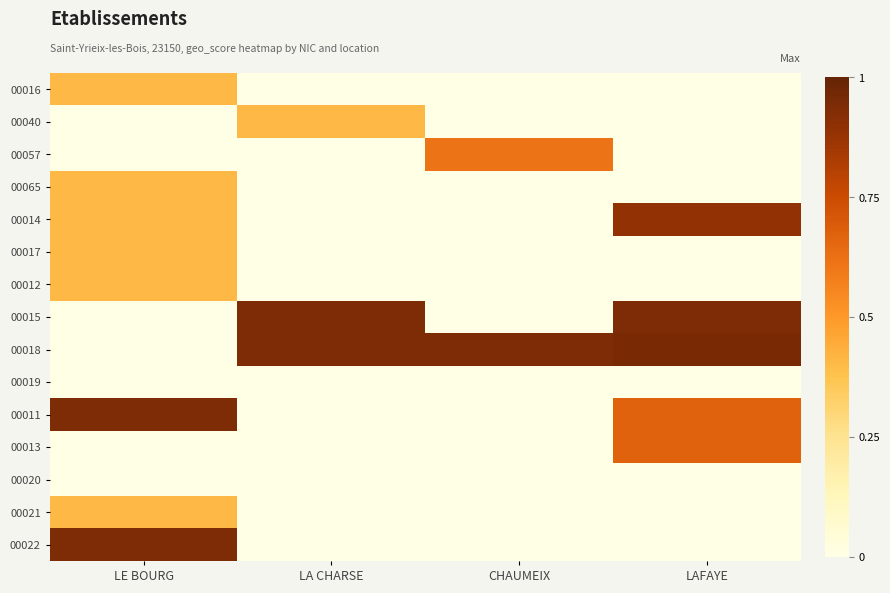

Reading left to right, extract all data points from this chart.

00016: LE BOURG=0.4	LA CHARSE=0.0	CHAUMEIX=0.0	LAFAYE=0.0
00040: LE BOURG=0.0	LA CHARSE=0.4	CHAUMEIX=0.0	LAFAYE=0.0
00057: LE BOURG=0.0	LA CHARSE=0.0	CHAUMEIX=0.6	LAFAYE=0.0
00065: LE BOURG=0.4	LA CHARSE=0.0	CHAUMEIX=0.0	LAFAYE=0.0
00014: LE BOURG=0.4	LA CHARSE=0.0	CHAUMEIX=0.0	LAFAYE=0.9
00017: LE BOURG=0.4	LA CHARSE=0.0	CHAUMEIX=0.0	LAFAYE=0.0
00012: LE BOURG=0.4	LA CHARSE=0.0	CHAUMEIX=0.0	LAFAYE=0.0
00015: LE BOURG=0.0	LA CHARSE=0.9	CHAUMEIX=0.0	LAFAYE=0.9
00018: LE BOURG=0.0	LA CHARSE=0.9	CHAUMEIX=0.9	LAFAYE=0.9
00019: LE BOURG=0.0	LA CHARSE=0.0	CHAUMEIX=0.0	LAFAYE=0.0
00011: LE BOURG=0.9	LA CHARSE=0.0	CHAUMEIX=0.0	LAFAYE=0.7
00013: LE BOURG=0.0	LA CHARSE=0.0	CHAUMEIX=0.0	LAFAYE=0.7
00020: LE BOURG=0.0	LA CHARSE=0.0	CHAUMEIX=0.0	LAFAYE=0.0
00021: LE BOURG=0.4	LA CHARSE=0.0	CHAUMEIX=0.0	LAFAYE=0.0
00022: LE BOURG=0.9	LA CHARSE=0.0	CHAUMEIX=0.0	LAFAYE=0.0